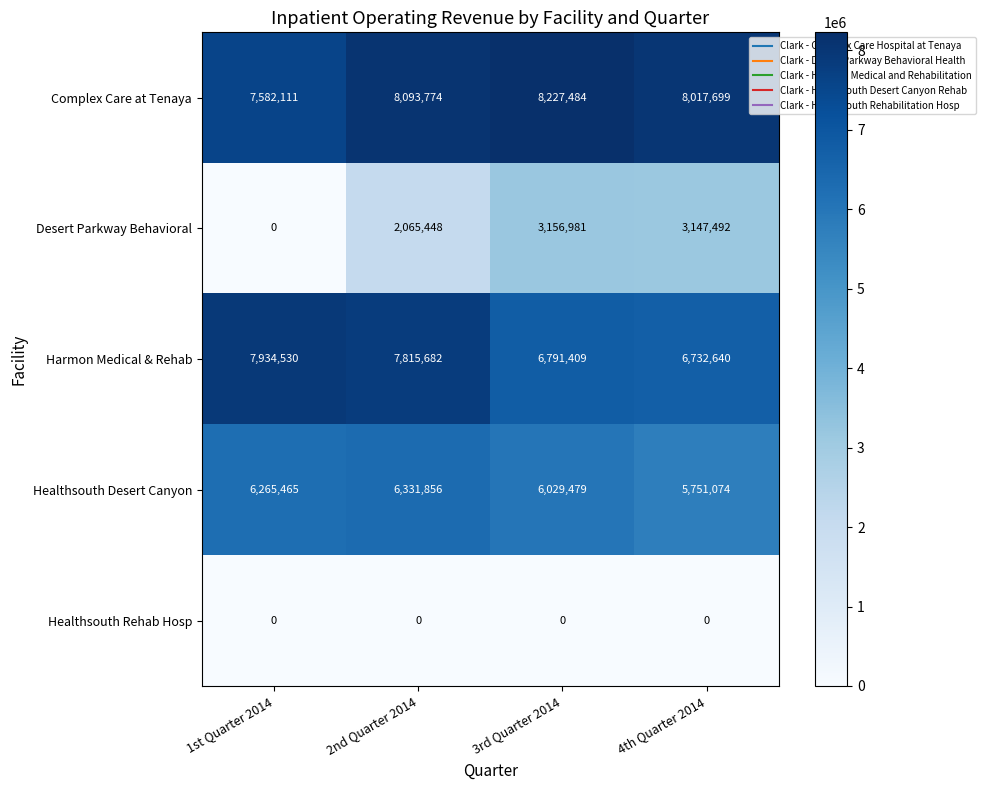

Which series changed the most between 3rd Quarter 2014 and 4th Quarter 2014?

Healthsouth Desert Canyon